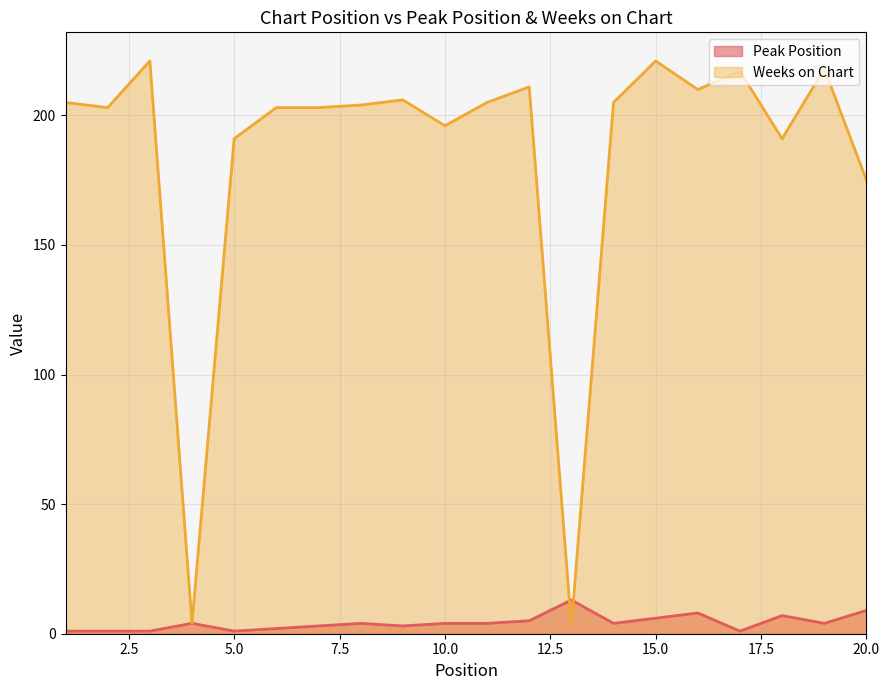

How many lines are shown in the chart?

2